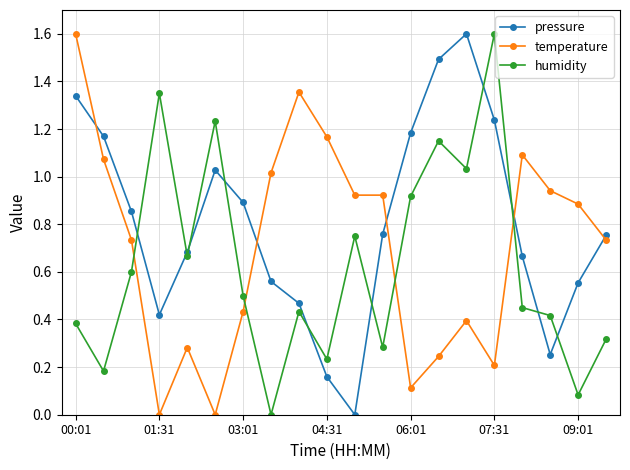

What is the highest value of the temperature series?

1.6